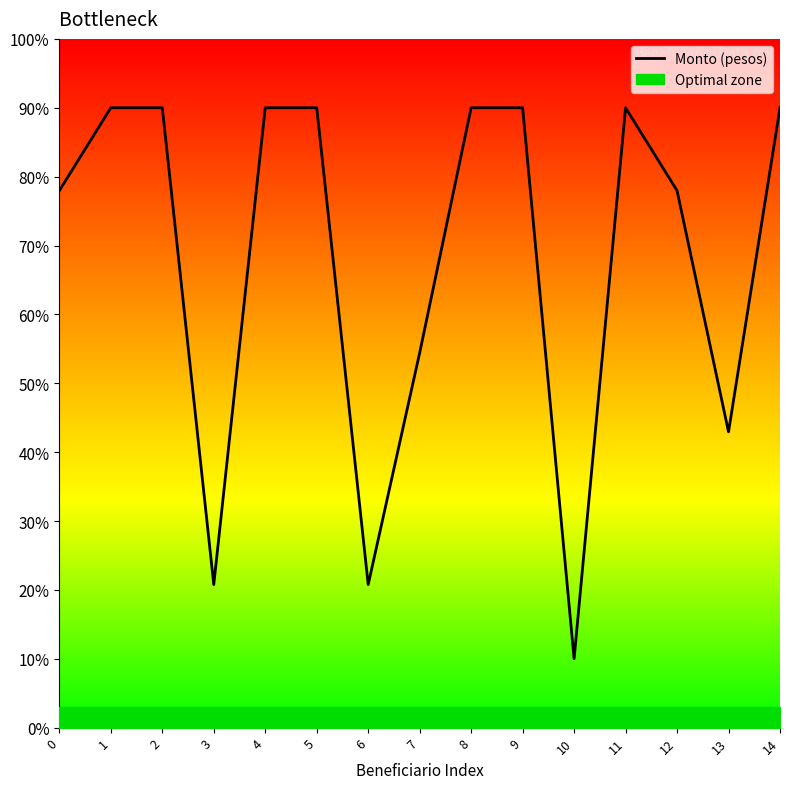

Reading left to right, what are all the values shown in this chart?

0=78.0	1=90.0	2=90.0	3=20.8	4=90.0	5=90.0	6=20.8	7=54.4	8=90.0	9=90.0	10=10.0	11=90.0	12=78.0	13=42.9	14=90.0